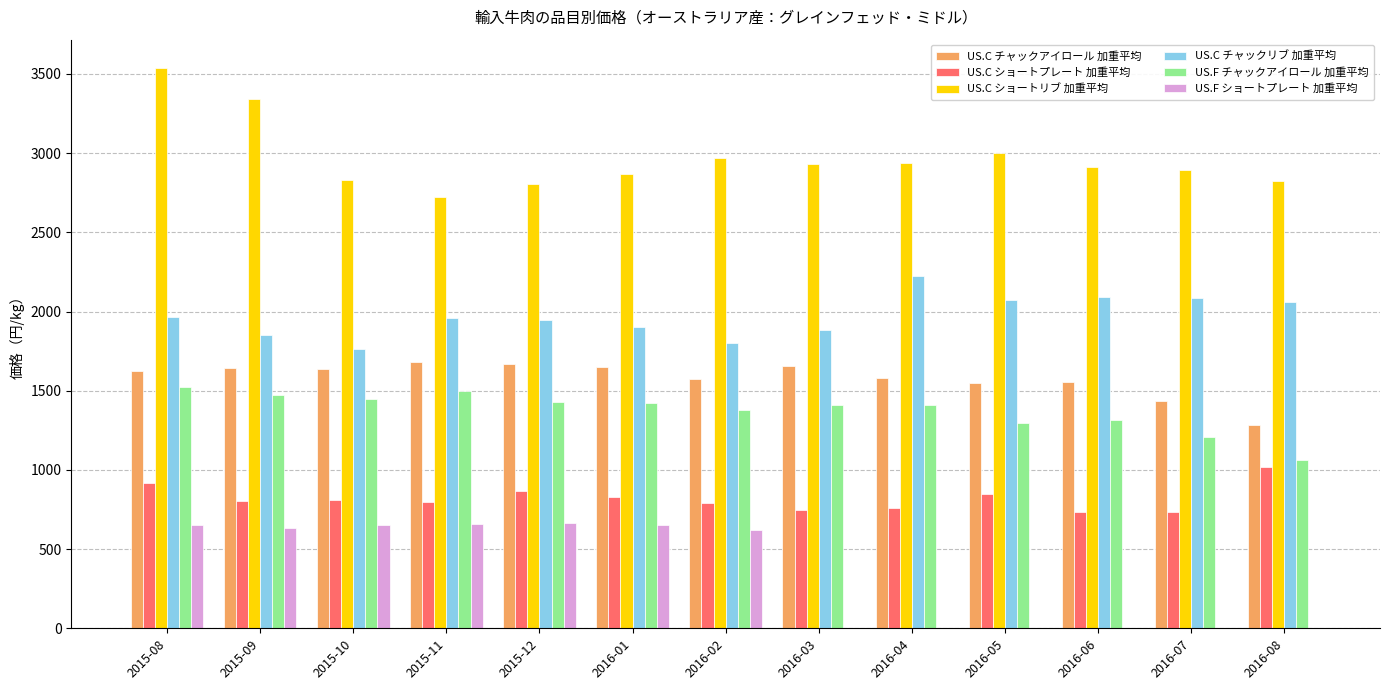

What is the sum of the US.C チャックアイロール 加重平均 values at 2015-10 and 2015-09?

3275.6